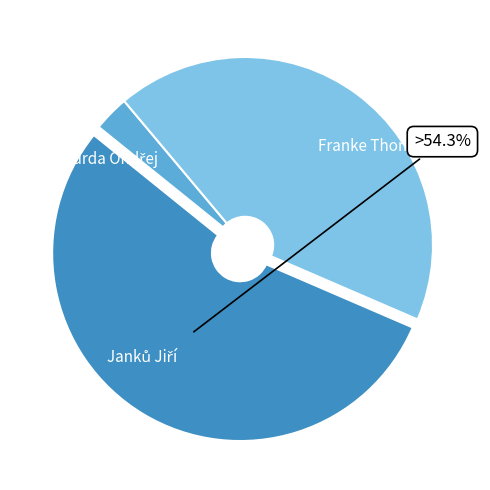

What percentage is NOT represented by Čurda Ondřej?

96.9%